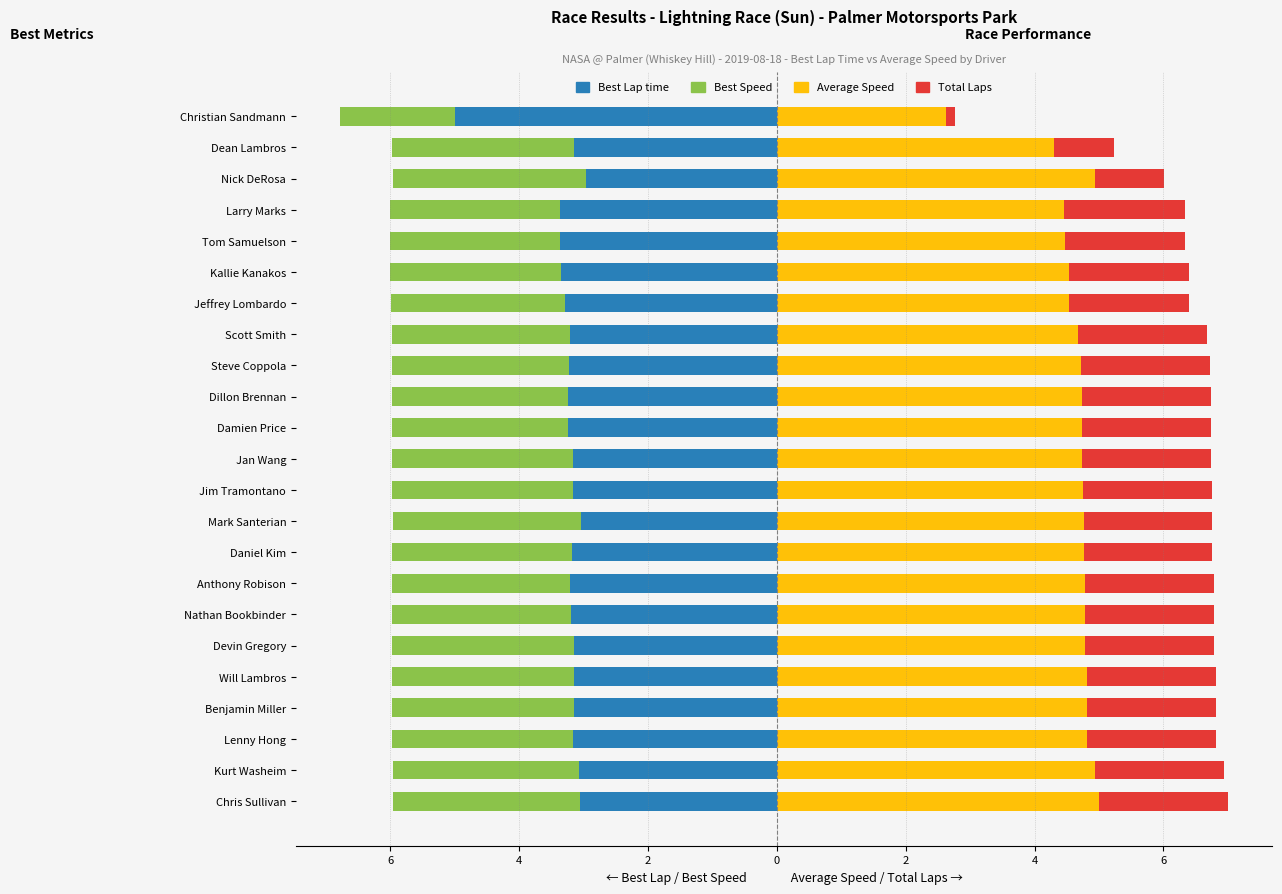

How many bars are there in each group?

4